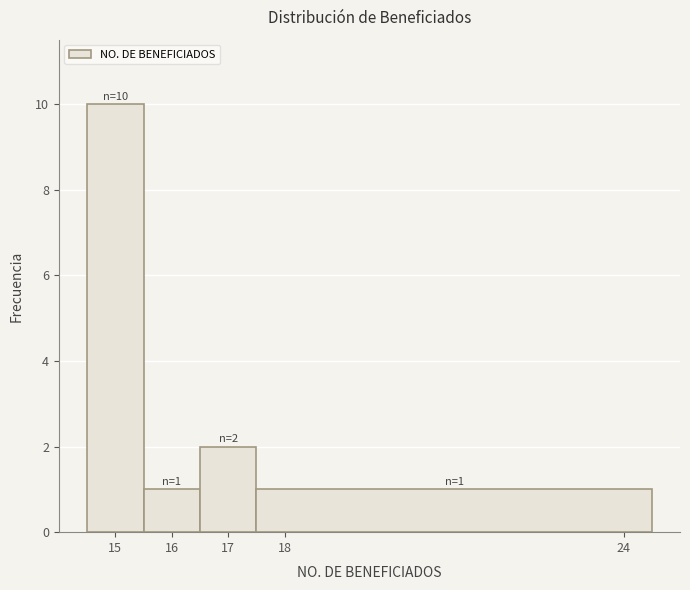

Which range on the x-axis has the tallest bar?

14.5 to 15.5